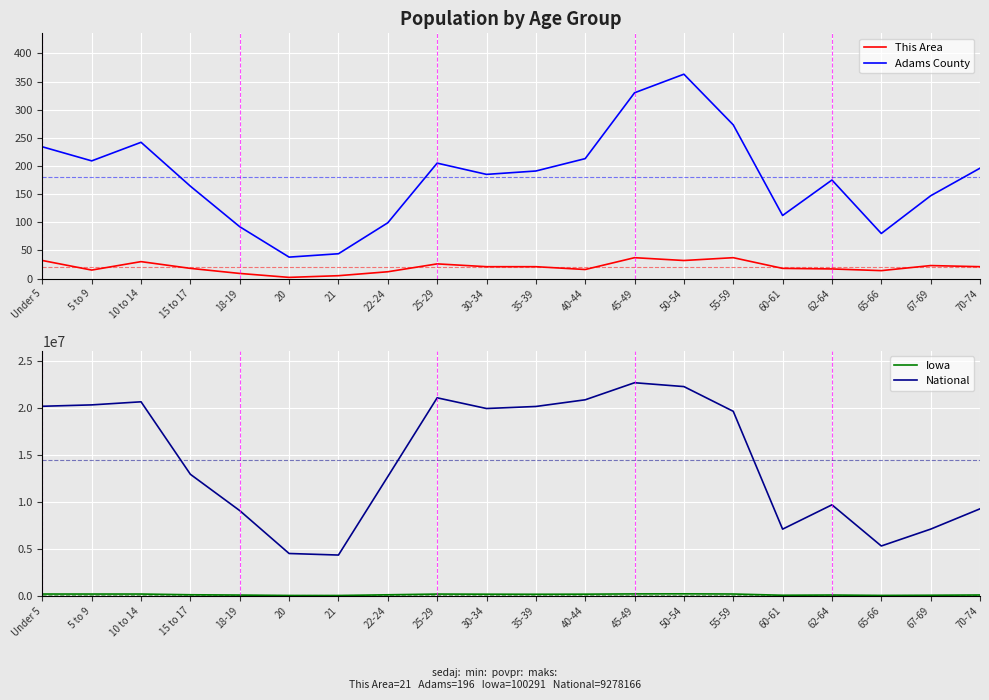

The value of National at 45-49 is 8606822. True or false?

False